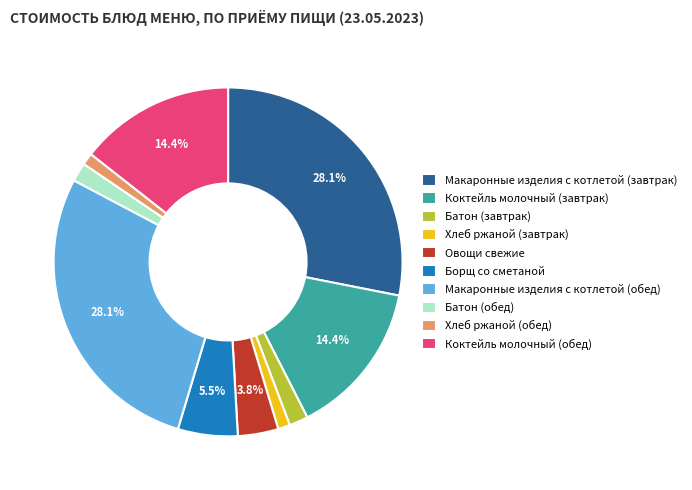

Is there any slice that represents more than half of the pie?

No